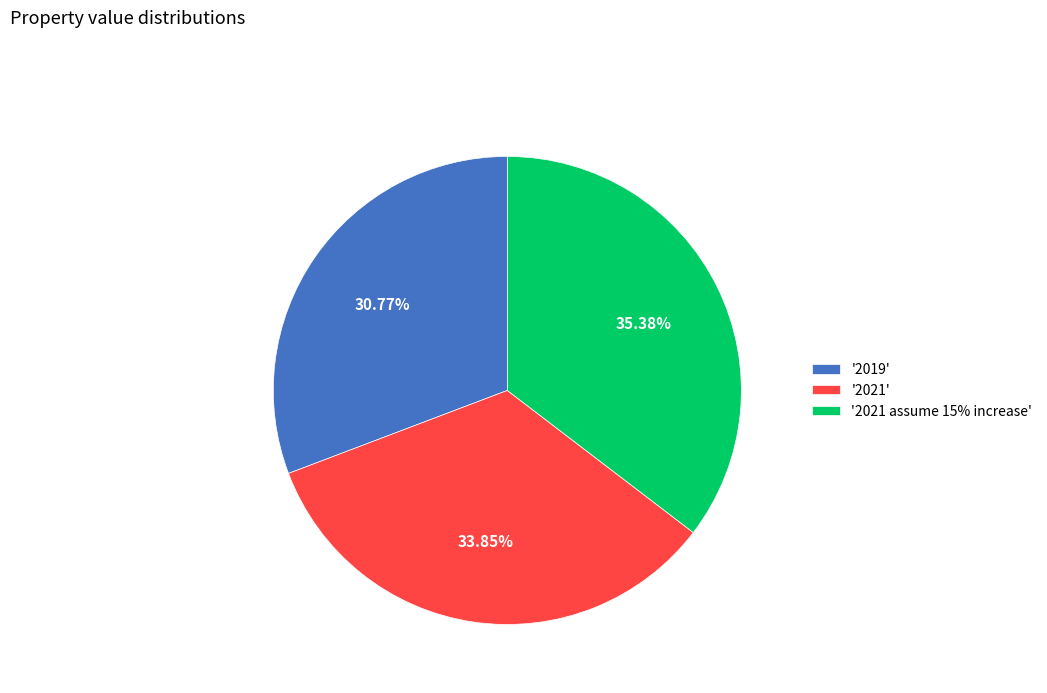

Which slice is the smallest?

'2019'